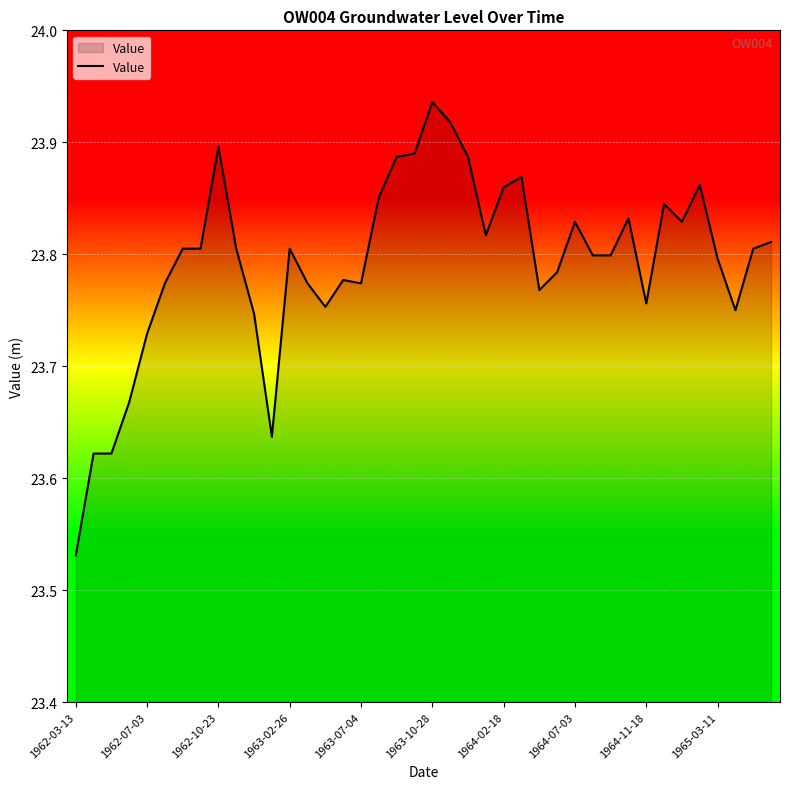

What is the difference between the second highest and minimum values?

0.4